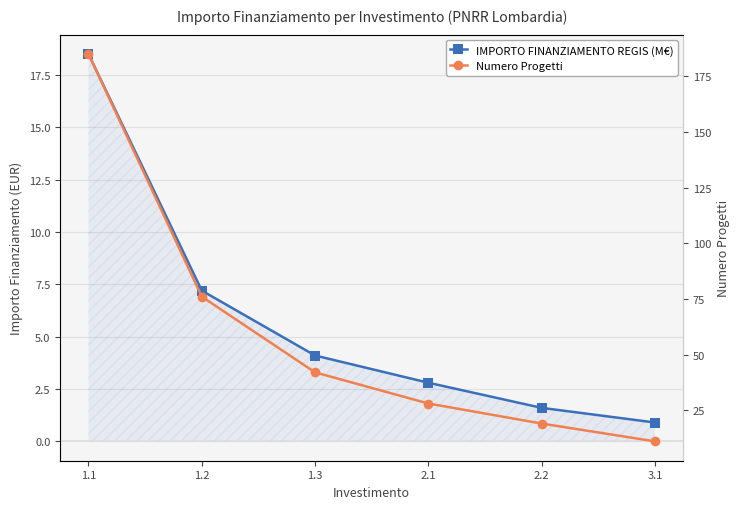

Which series changed the most between 1.3 and 3.1?

Numero Progetti